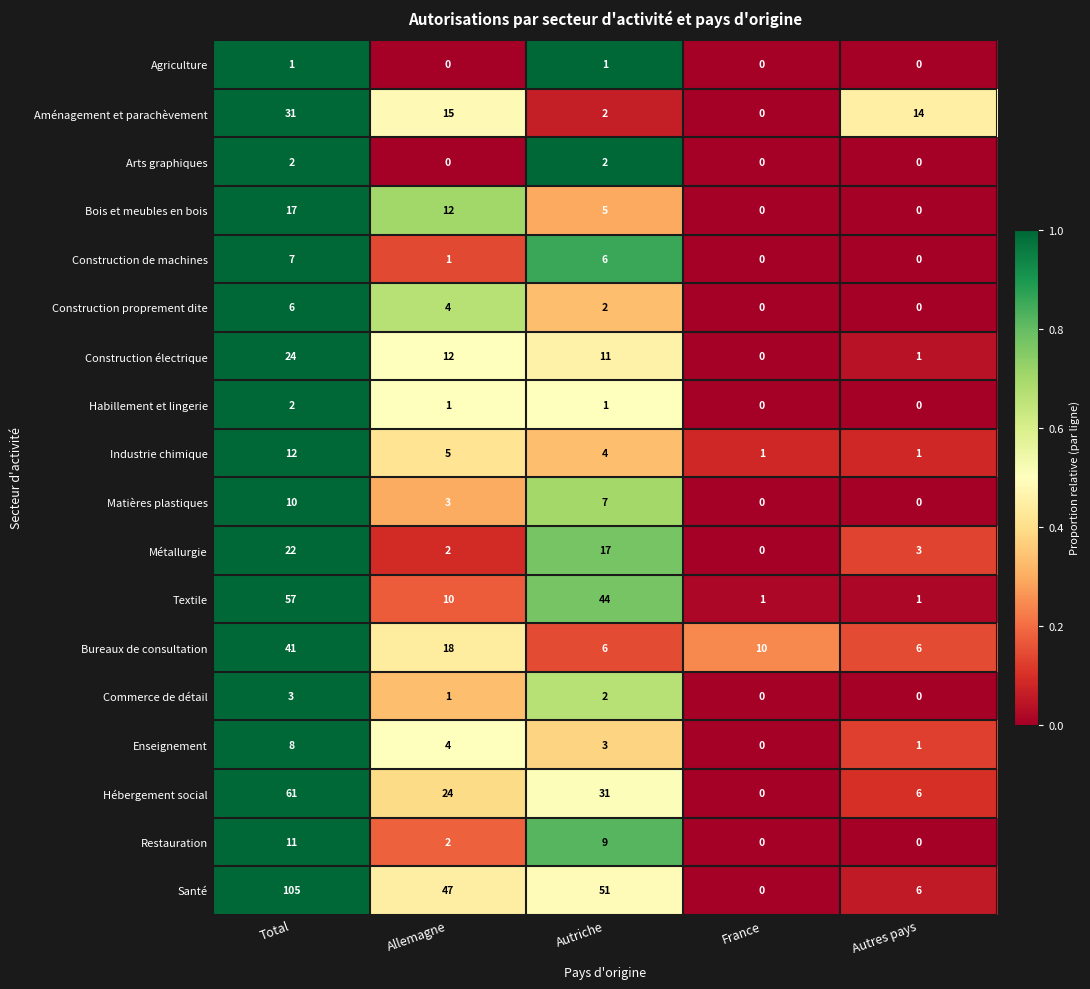

How many distinct data groups are displayed?

18